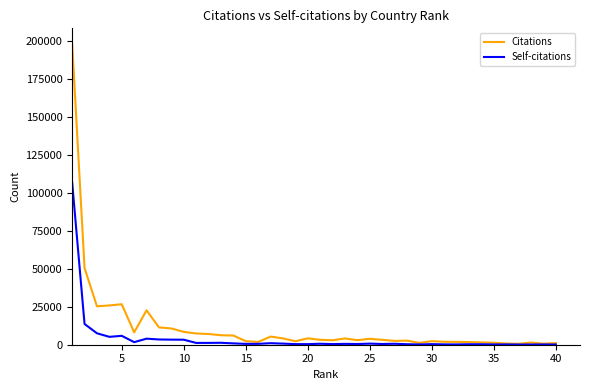

What is the greatest value displayed?

198264